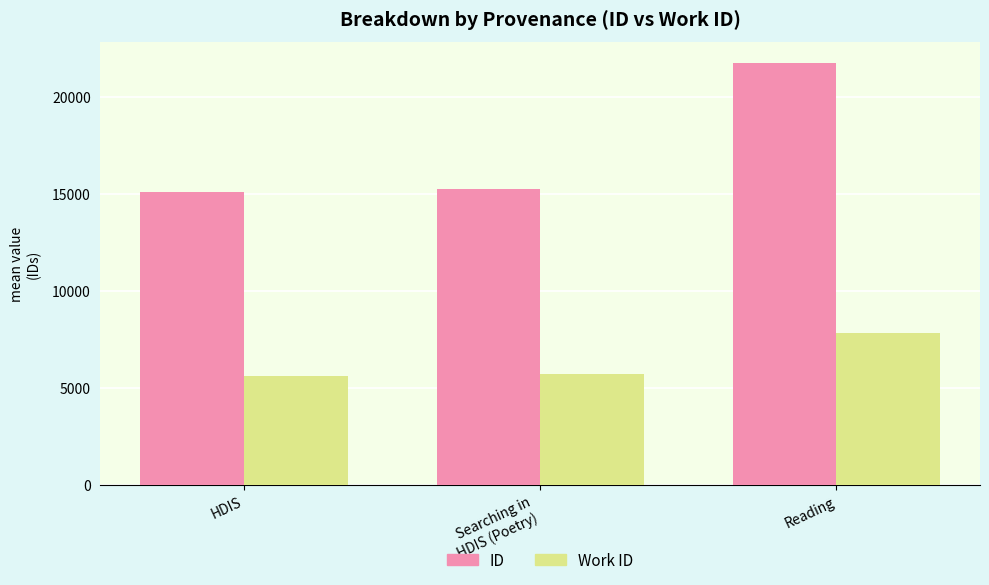

Which category has the highest value across all series?

Reading